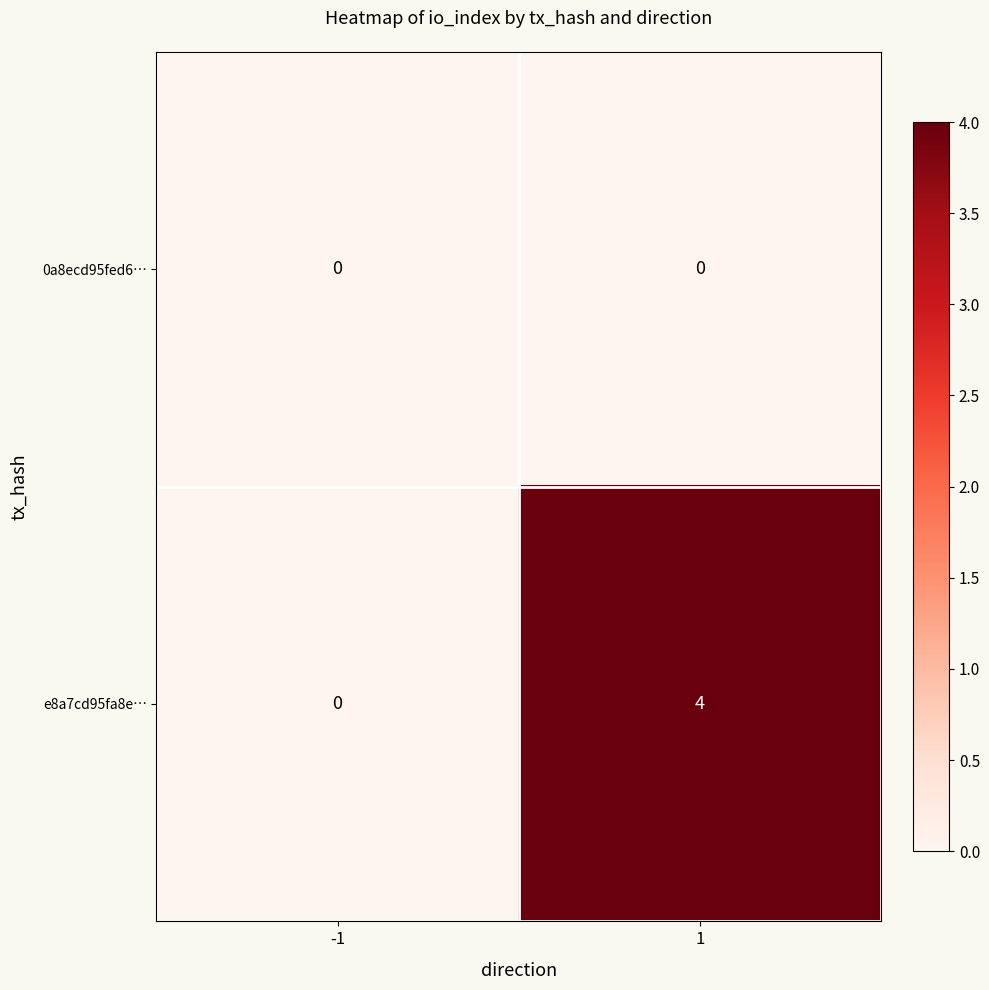

Which category has the highest value across all series?

1